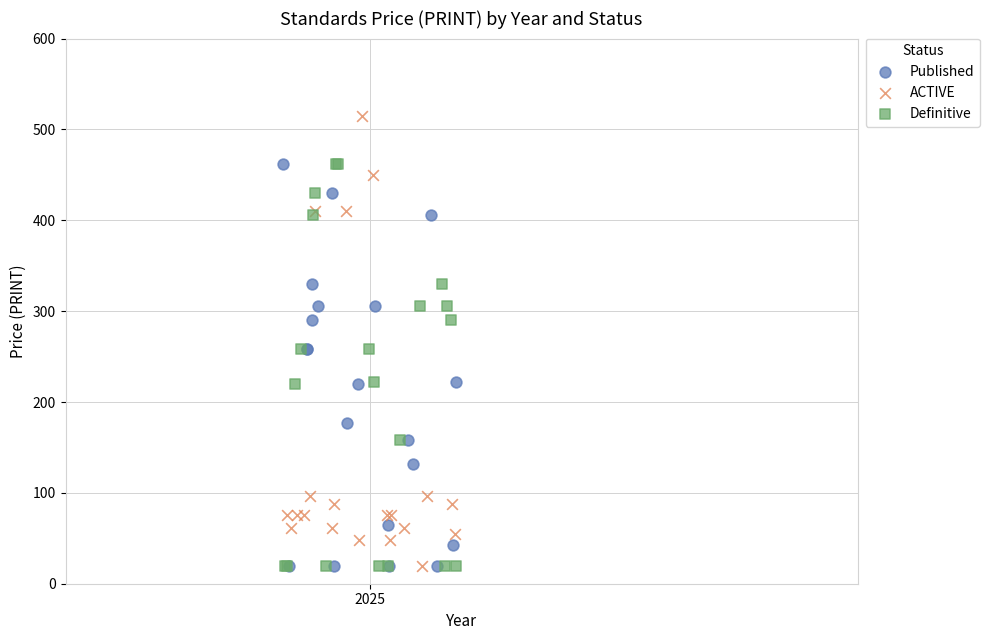

Which series reaches the maximum Y coordinate?

ACTIVE